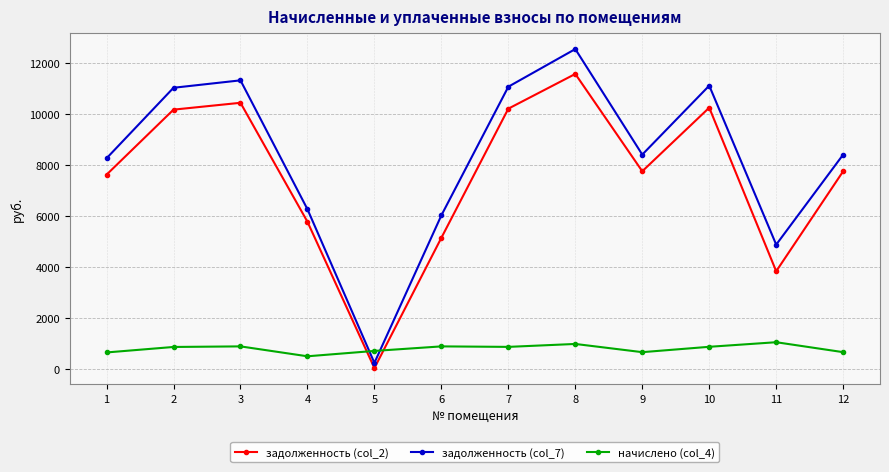

What is the difference between the maximum and minimum values in the задолженность (col_2) series?

11546.9